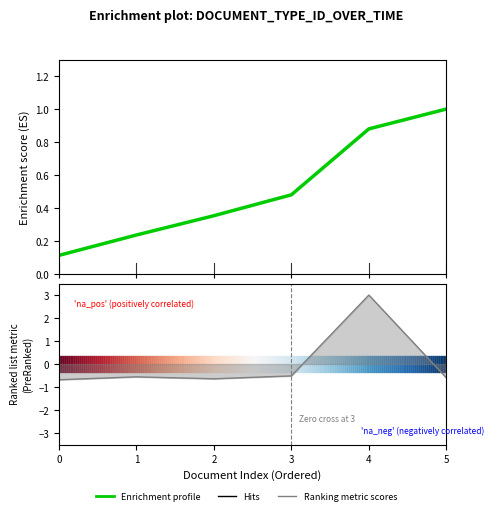

List the labels in order of value, smallest first.

0, 1, 2, 3, 4, 5